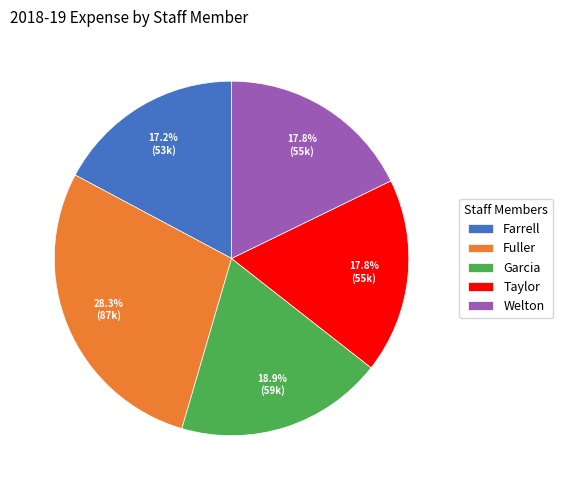

To the nearest percent, what is the combined percentage of Fuller and Garcia?

47%